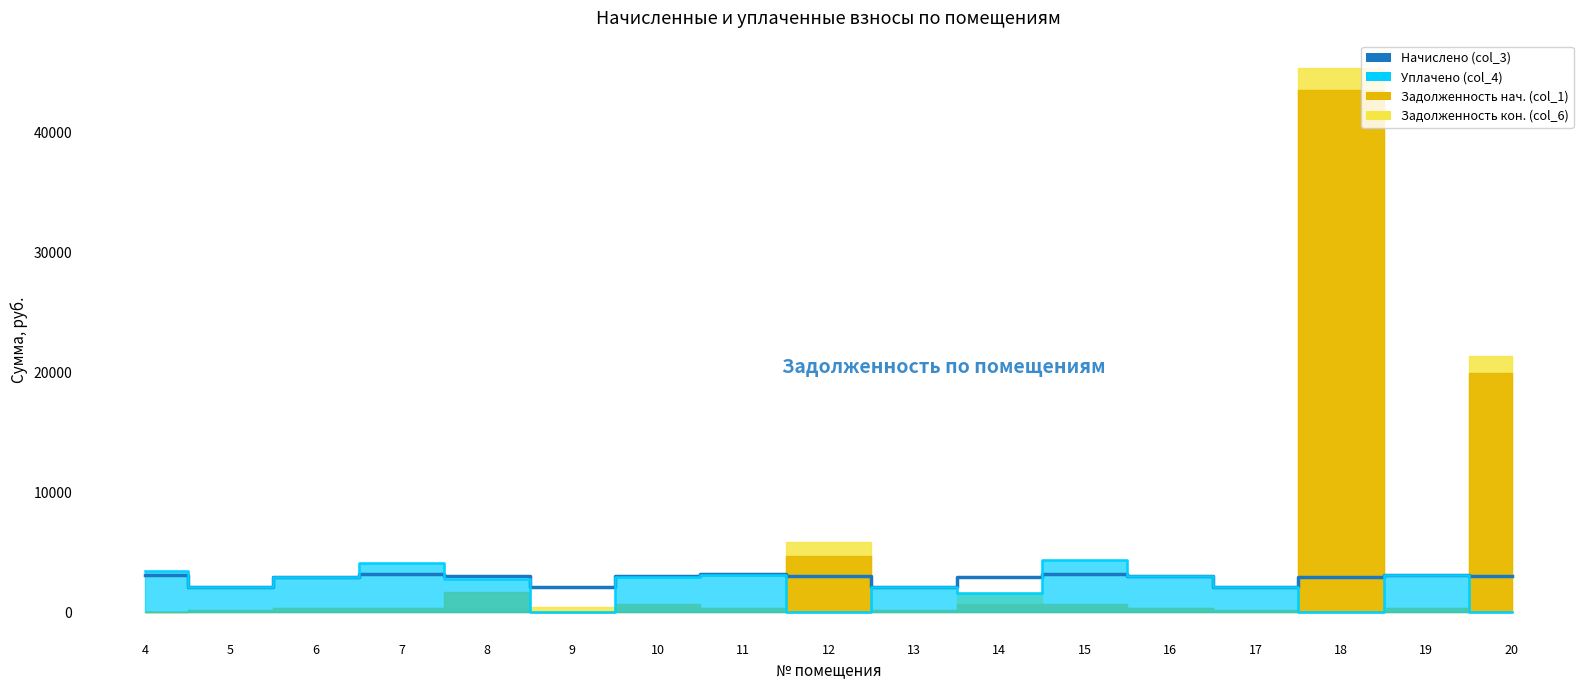

What is the total value across all series at 18?

2949.1